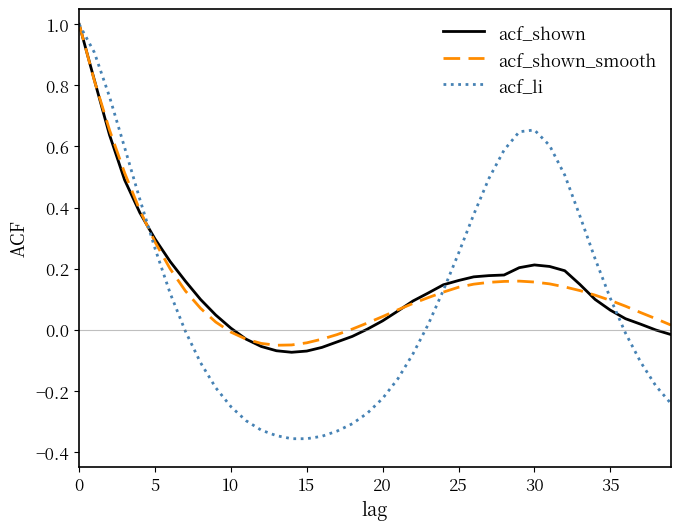

What is the highest value of the acf_shown_smooth series?

1.0